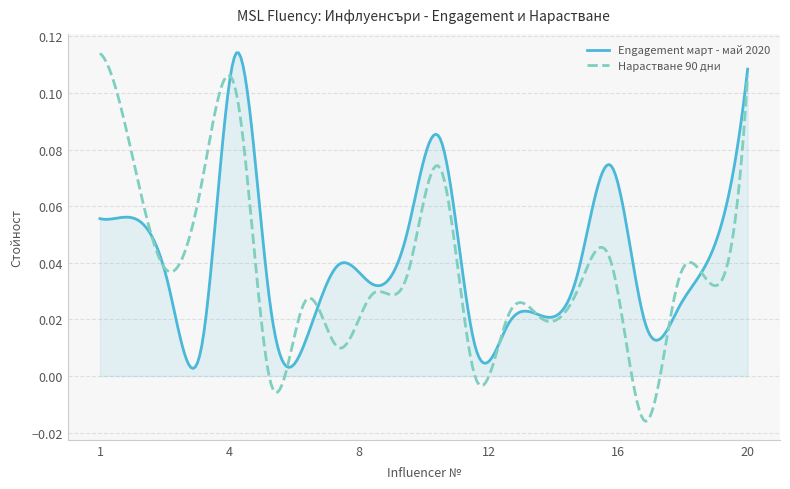

Which series has the widest spread of values?

Нарастване 90 дни